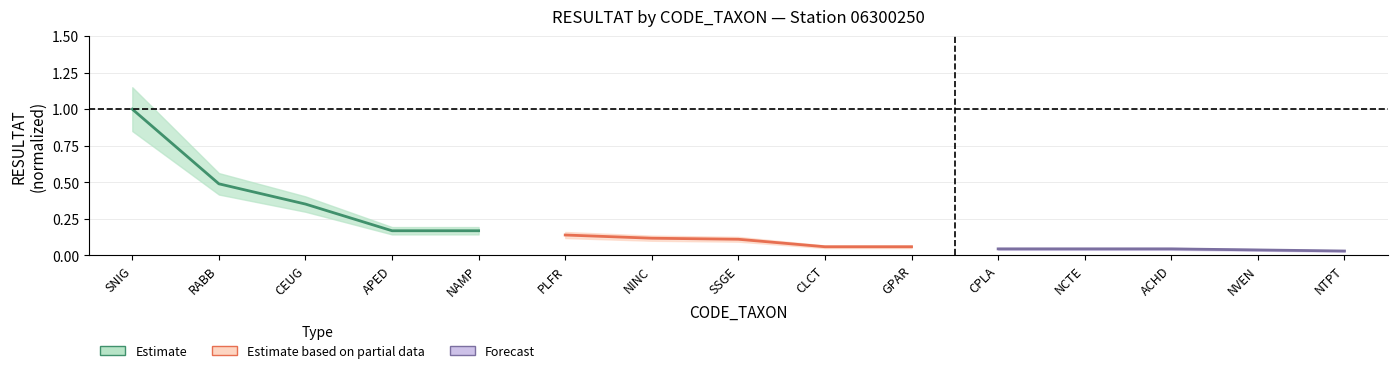

True or false: Estimate has more than 2 points higher than both neighbors.

False